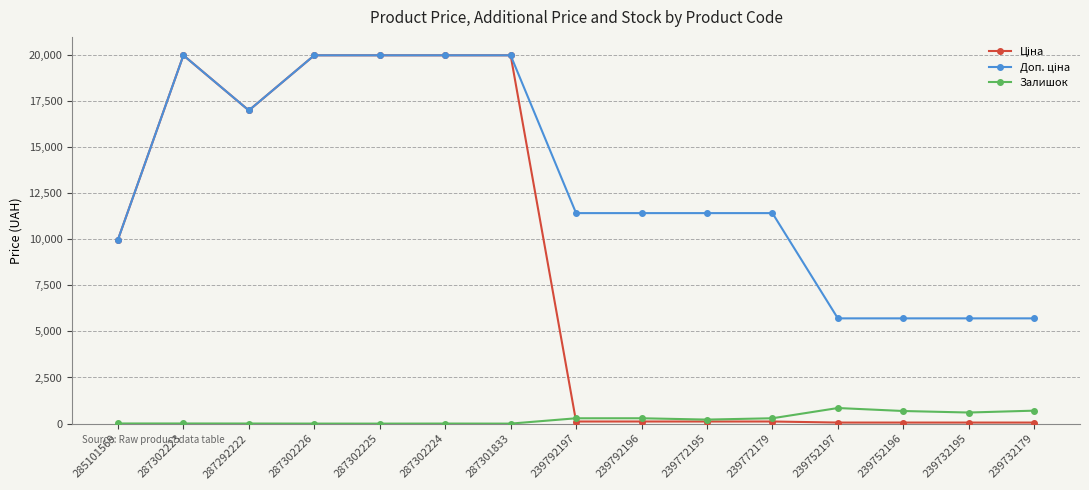

What position from the right is 287302225?

11